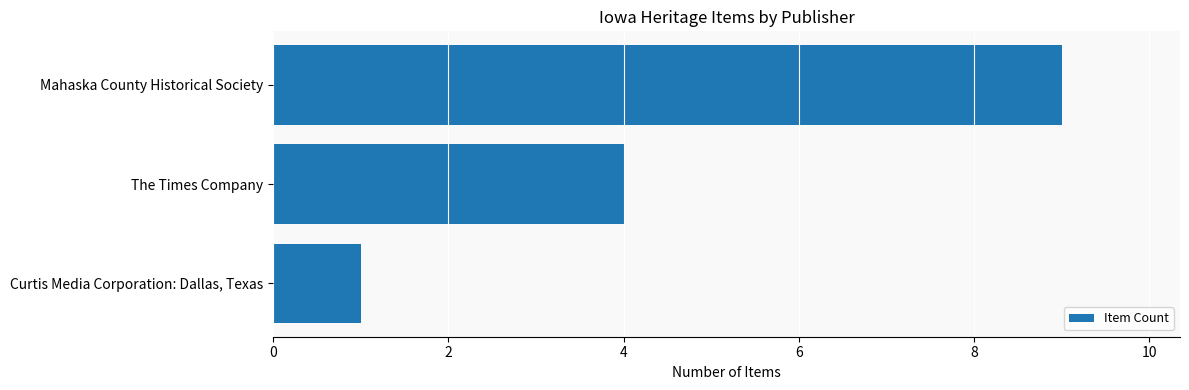

What is the average value?

5